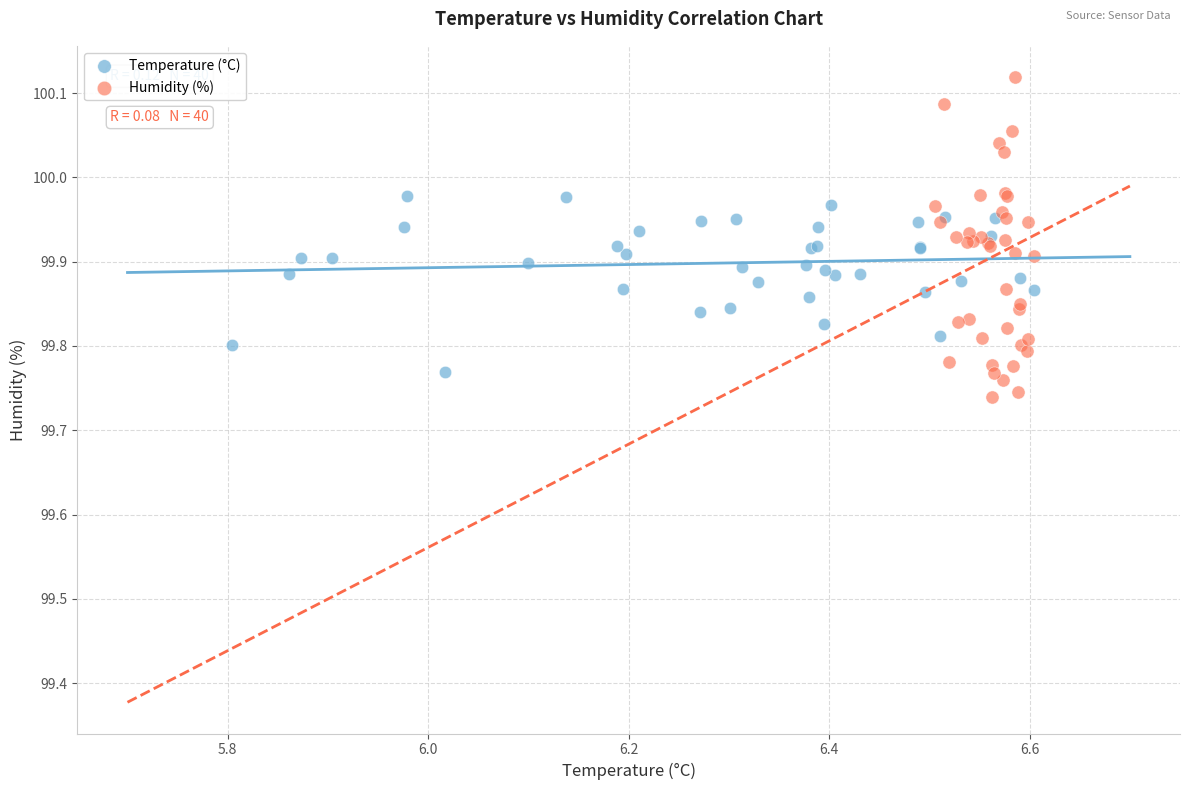

Which series has the largest Y range (max minus min)?

Humidity (%)